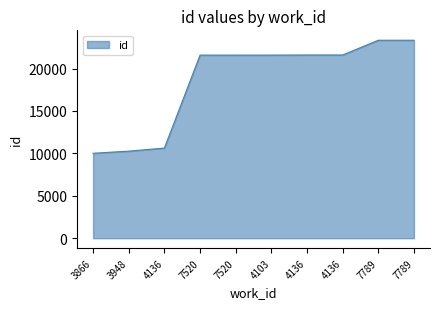

What is the ratio of the value at 7789 to the value at 3866?

2.3